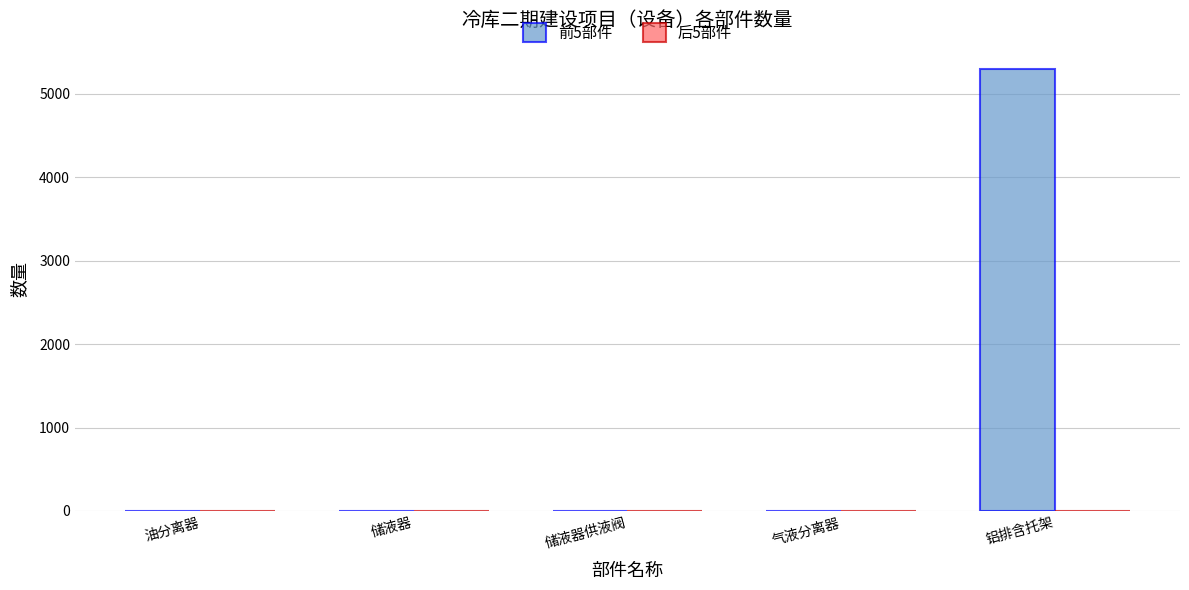

At which category is the sum across all series the highest?

铝排含托架